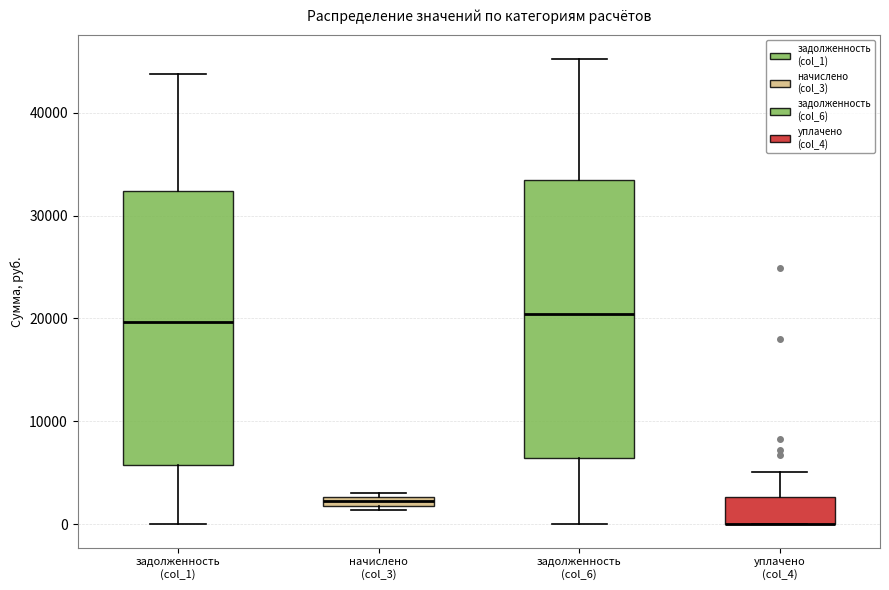

Where is the lower edge of the box for задолженность (col_1) on the y-axis? The values are not printed on the chart, so give them approximately, as read against the axis.

6000